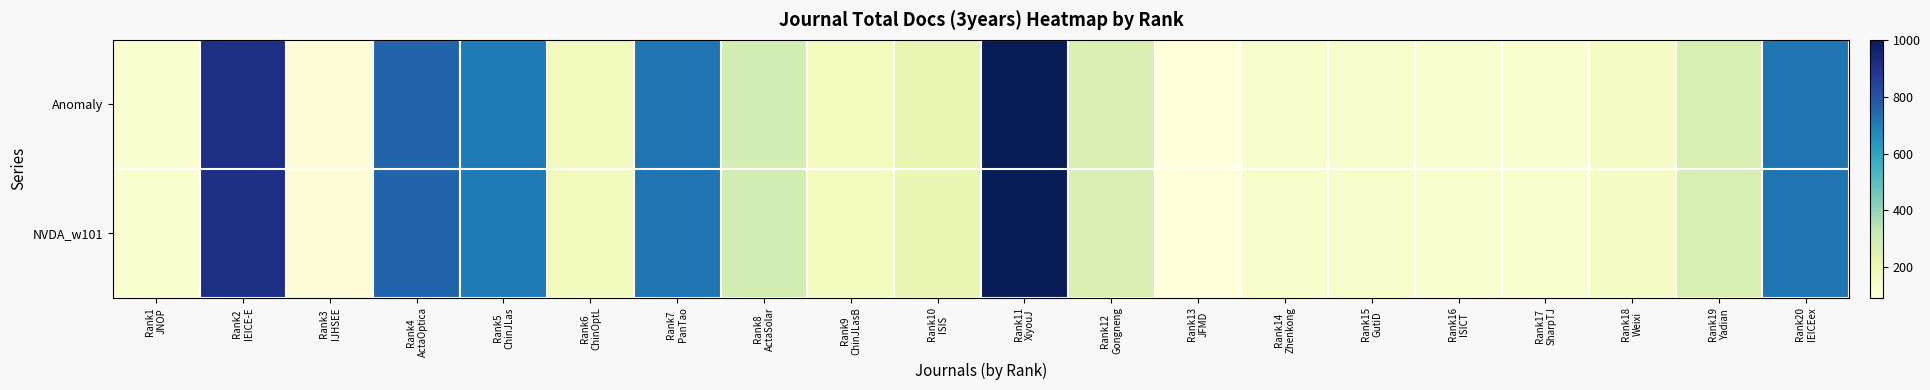

Reading left to right, transcribe all the data shown in this chart.

Anomaly: Rank1
JNOP=121	Rank2
IEICE-E=914	Rank3
IJHSEE=105	Rank4
ActaOptica=758	Rank5
ChinJLas=707	Rank6
ChinOptL=177	Rank7
PanTao=722	Rank8
ActaSolar=282	Rank9
ChinJLasB=167	Rank10
ISIS=217	Rank11
XiyouJ=1002	Rank12
Gongneng=264	Rank13
JFMD=92	Rank14
Zhenkong=133	Rank15
GutiD=133	Rank16
ISICT=130	Rank17
SharpTJ=124	Rank18
Weixi=152	Rank19
Yadian=267	Rank20
IEICEex=724
NVDA_w101: Rank1
JNOP=121	Rank2
IEICE-E=914	Rank3
IJHSEE=105	Rank4
ActaOptica=758	Rank5
ChinJLas=707	Rank6
ChinOptL=177	Rank7
PanTao=722	Rank8
ActaSolar=282	Rank9
ChinJLasB=167	Rank10
ISIS=217	Rank11
XiyouJ=1002	Rank12
Gongneng=264	Rank13
JFMD=92	Rank14
Zhenkong=133	Rank15
GutiD=133	Rank16
ISICT=130	Rank17
SharpTJ=124	Rank18
Weixi=152	Rank19
Yadian=267	Rank20
IEICEex=724